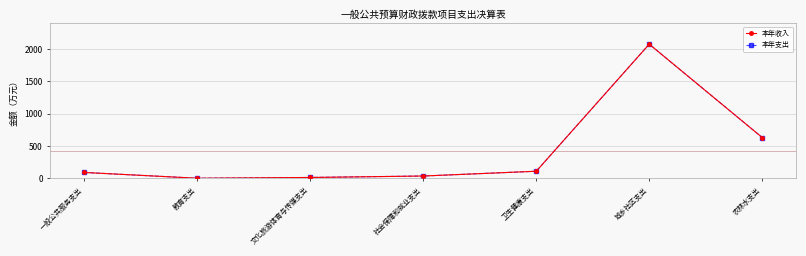

Does the chart have visible grid lines?

Yes